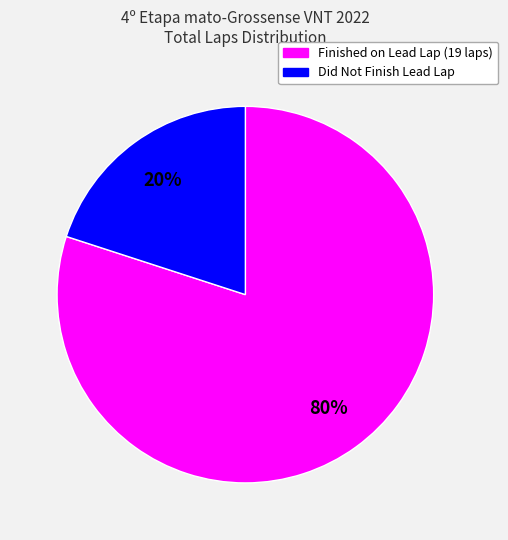

To the nearest percent, what is the difference between the largest and smallest slice percentages?

60%